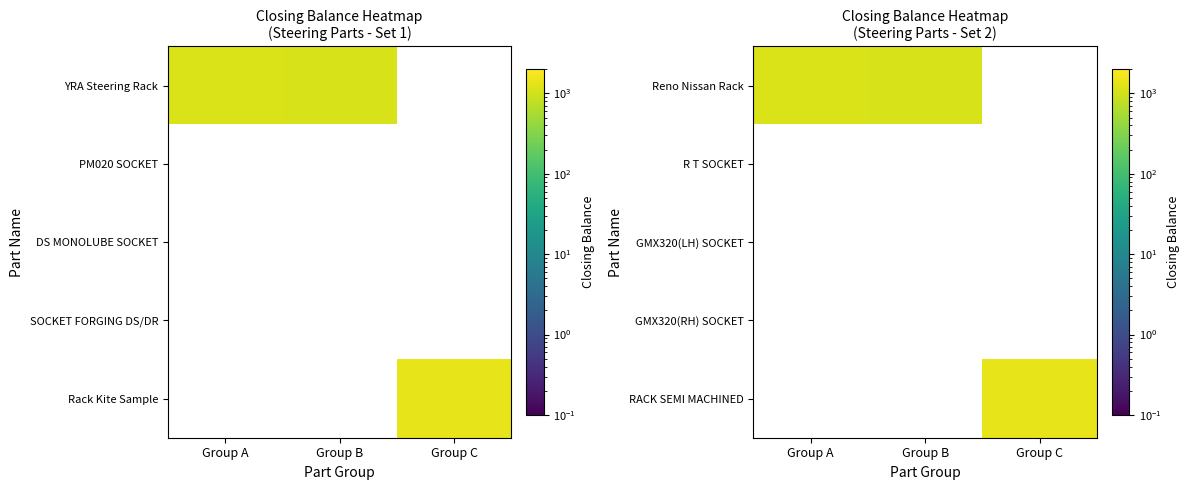

List the series in order of their peak value, lowest first.

Reno Nissan Rack, R T SOCKET, GMX320(LH) SOCKET, GMX320(RH) SOCKET, RACK SEMI MACHINED